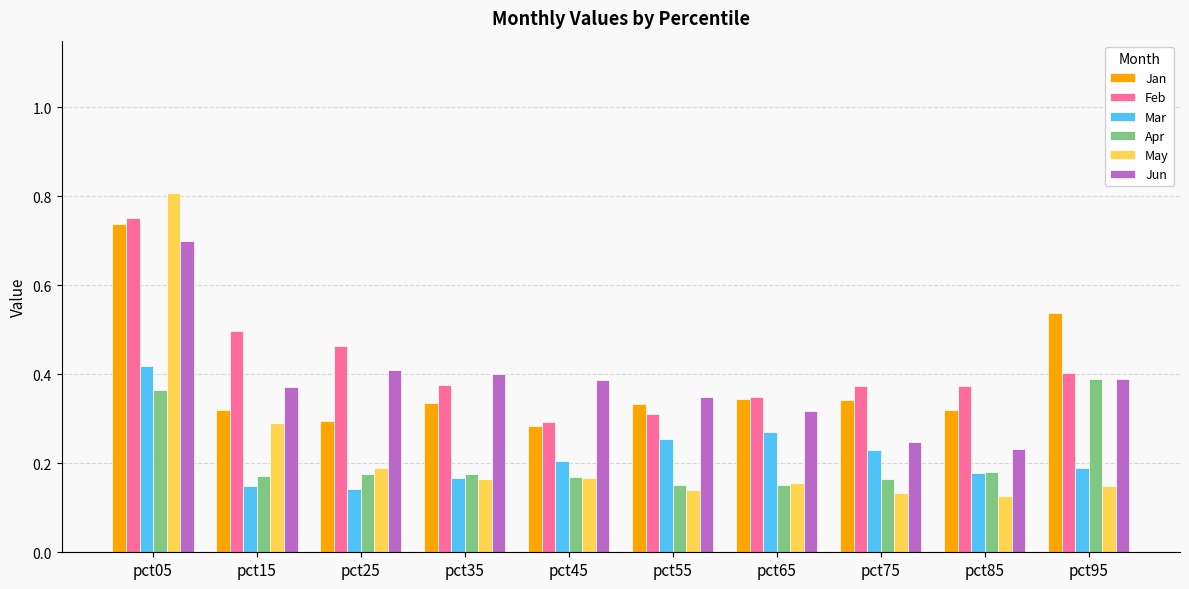

Which series changed the most between pct15 and pct35?

May